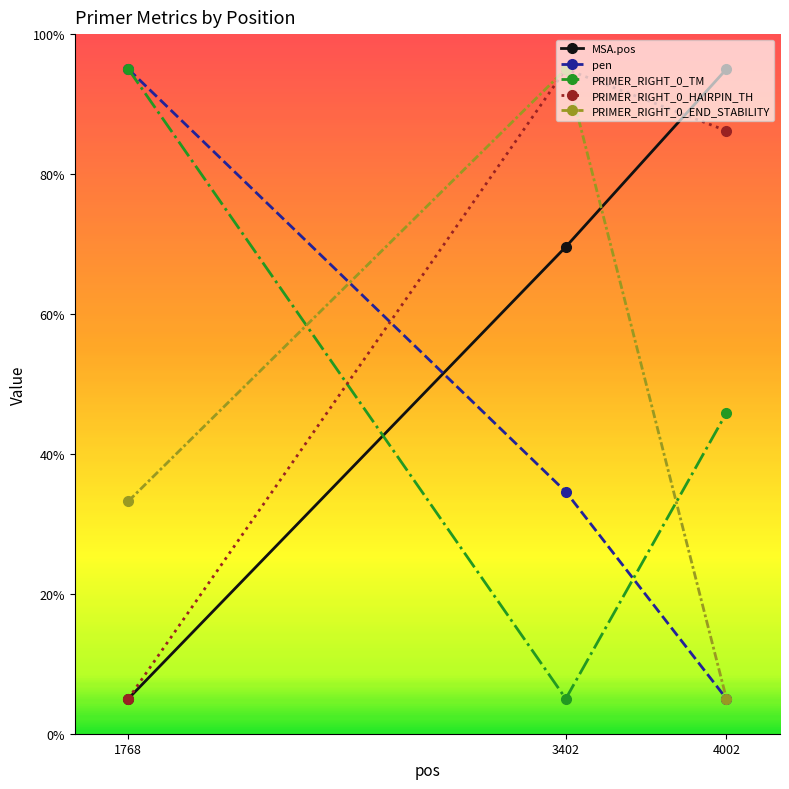

What is the average value of the MSA.pos series?

56.5